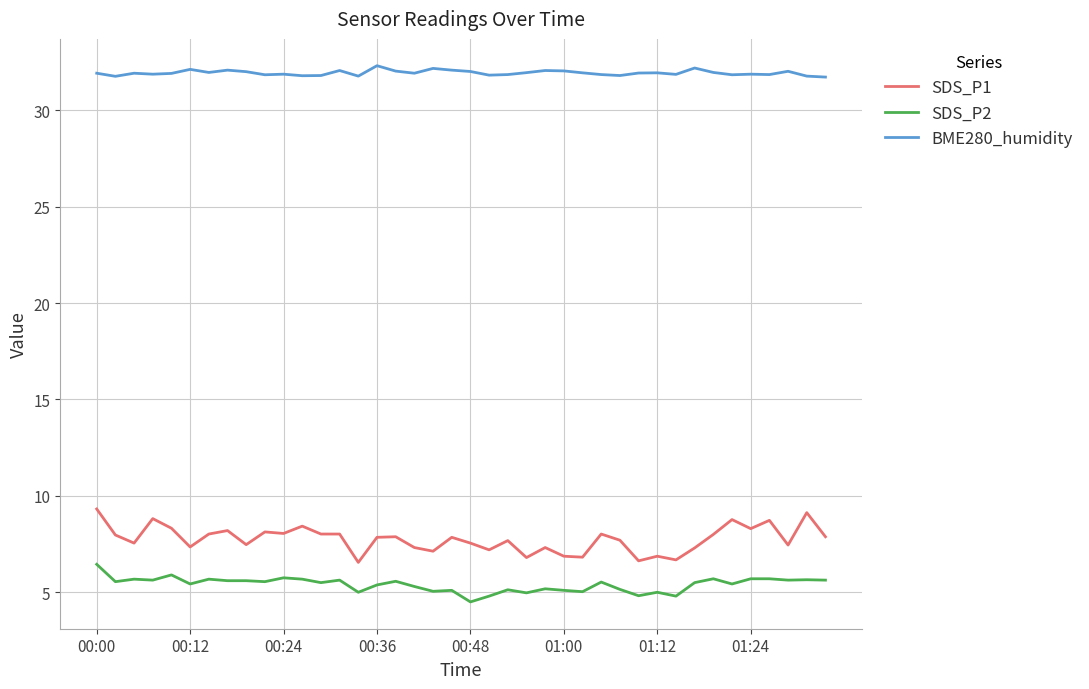

True or false: SDS_P1 and BME280_humidity intersect in this chart.

False